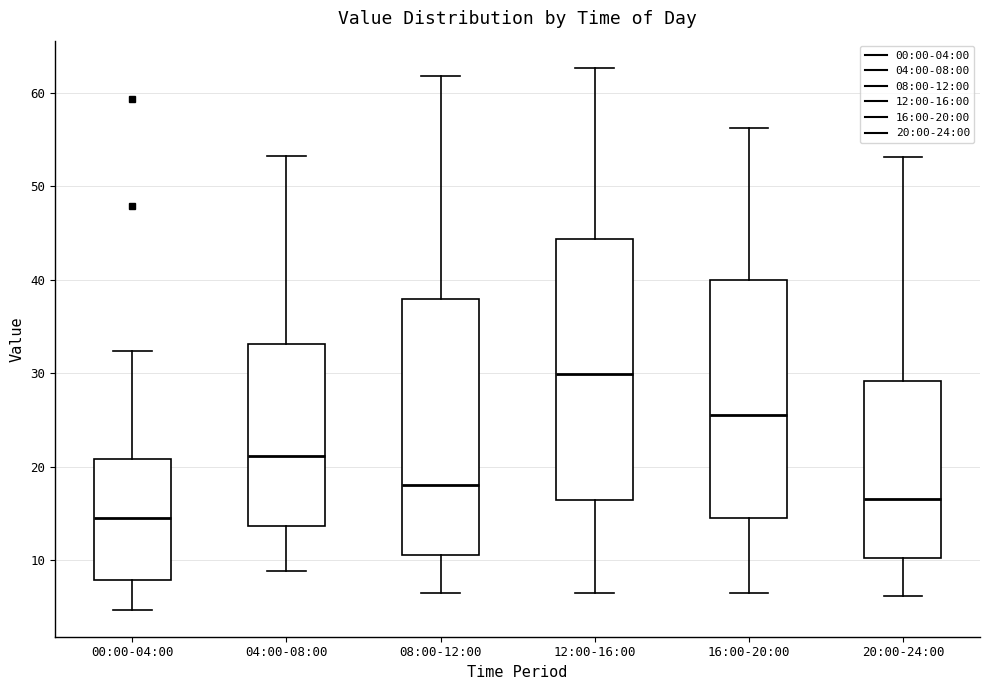

Which box's median line is the highest?

12:00-16:00